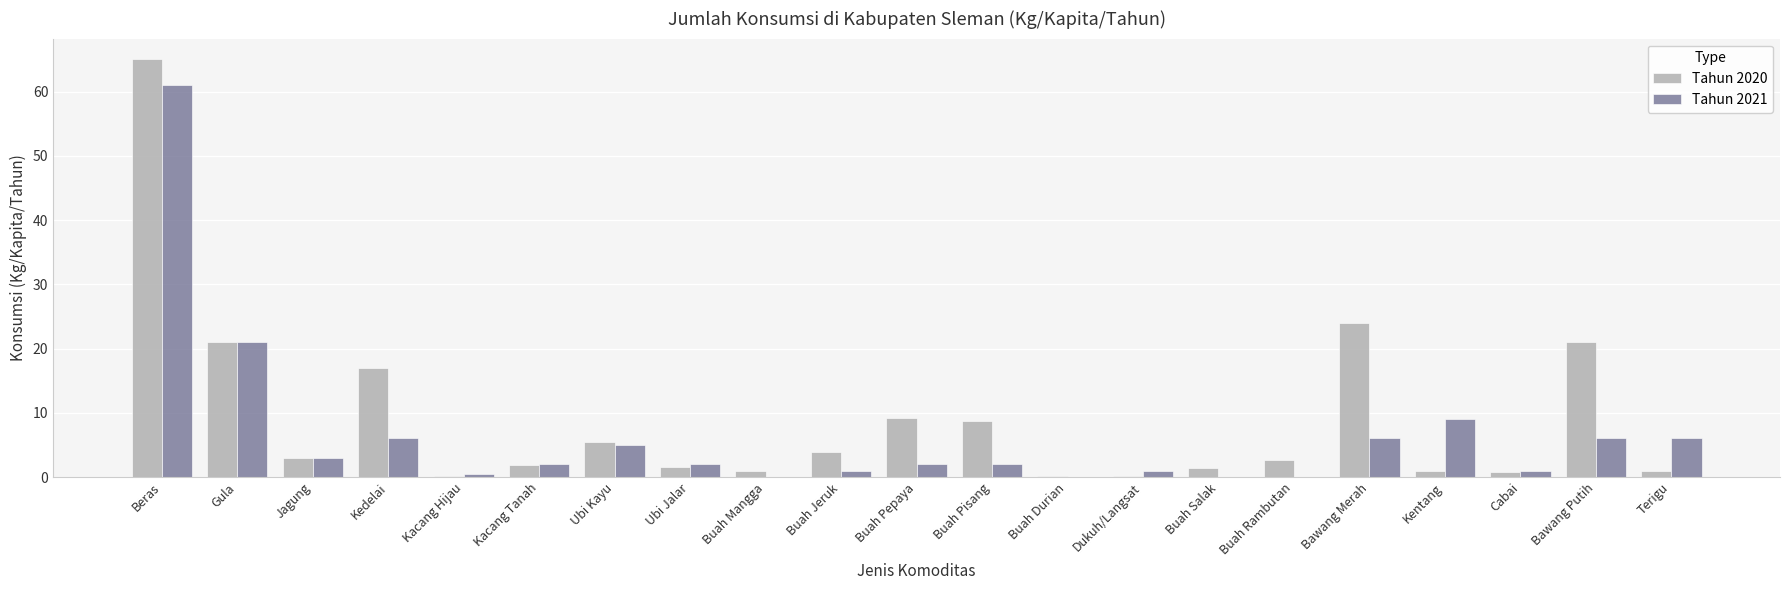

What is the total value across all series at Dukuh/Langsat?

1.2